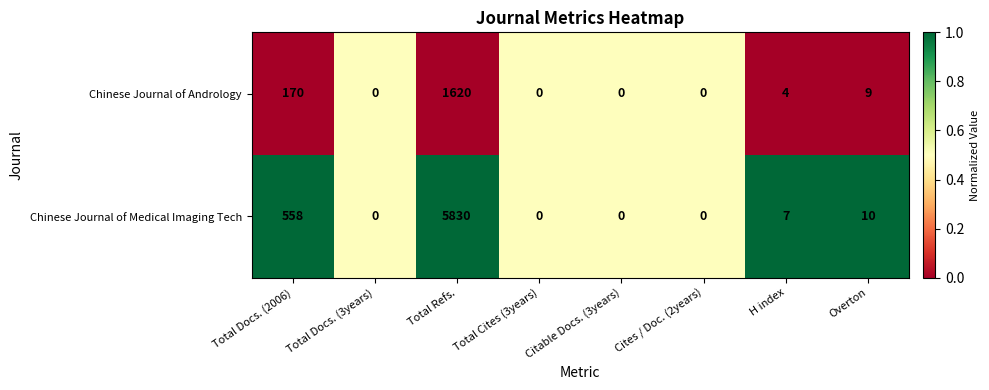

Which series has the widest spread of values?

Chinese Journal of Medical Imaging Tech